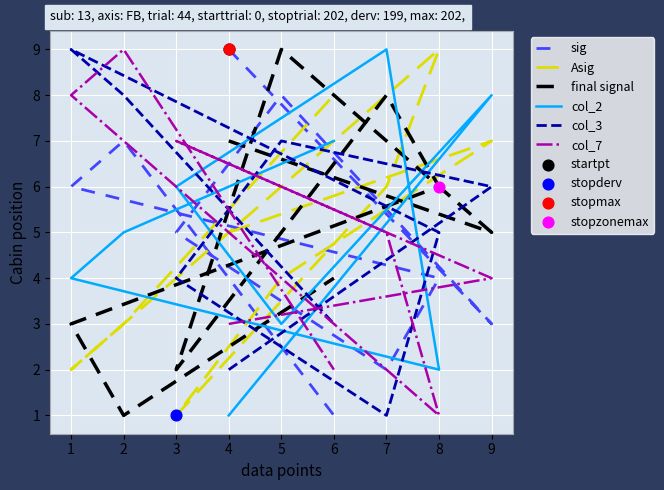

What are all the series names shown in the legend?

sig, Asig, final signal, col_2, col_3, col_7